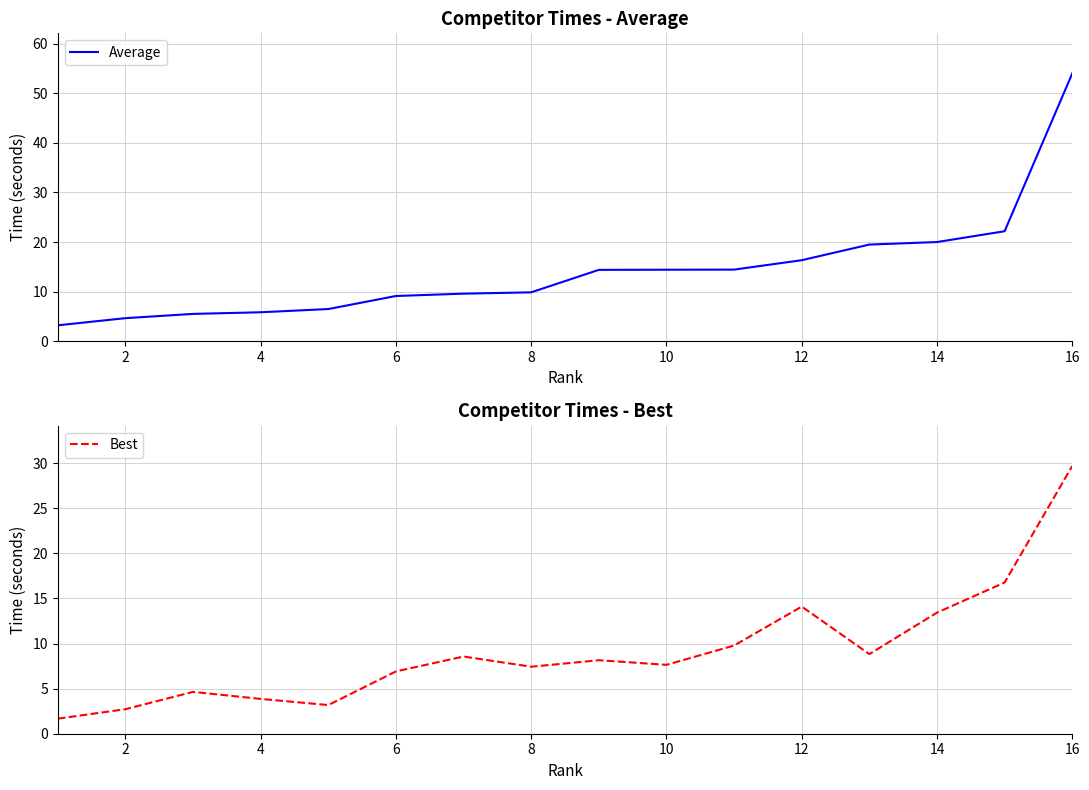

What is the value of the Average point at the 12th from the left?

16.3